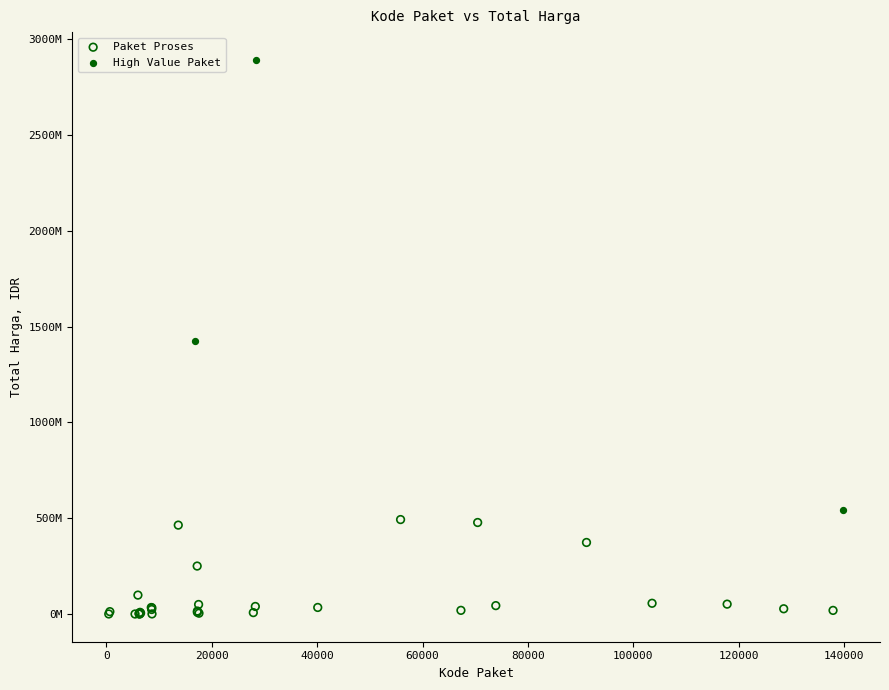

Which series reaches the minimum Y coordinate?

Paket Proses